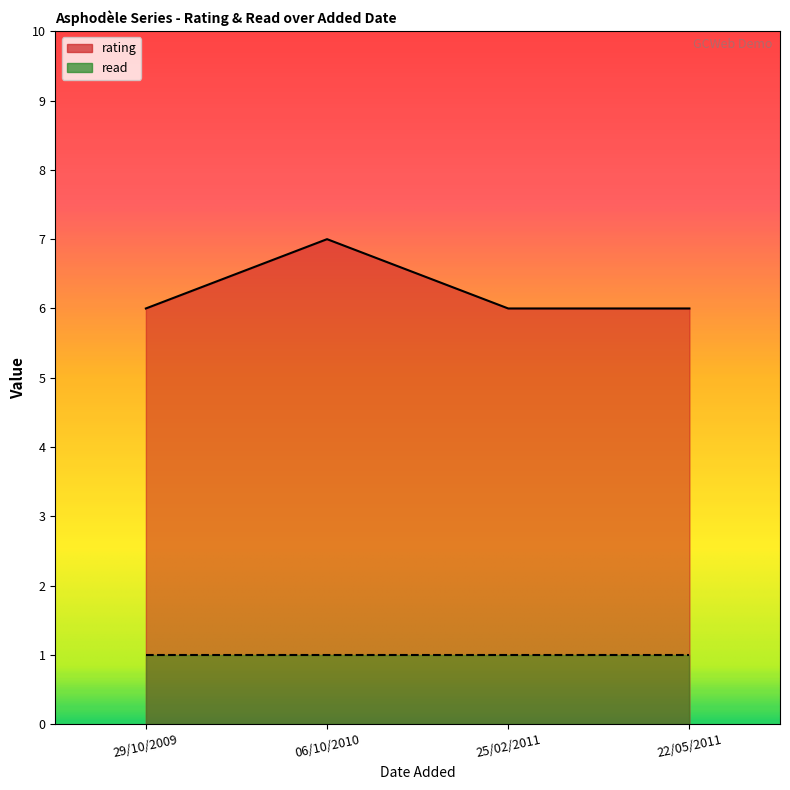

What is the maximum value shown in the chart?

7